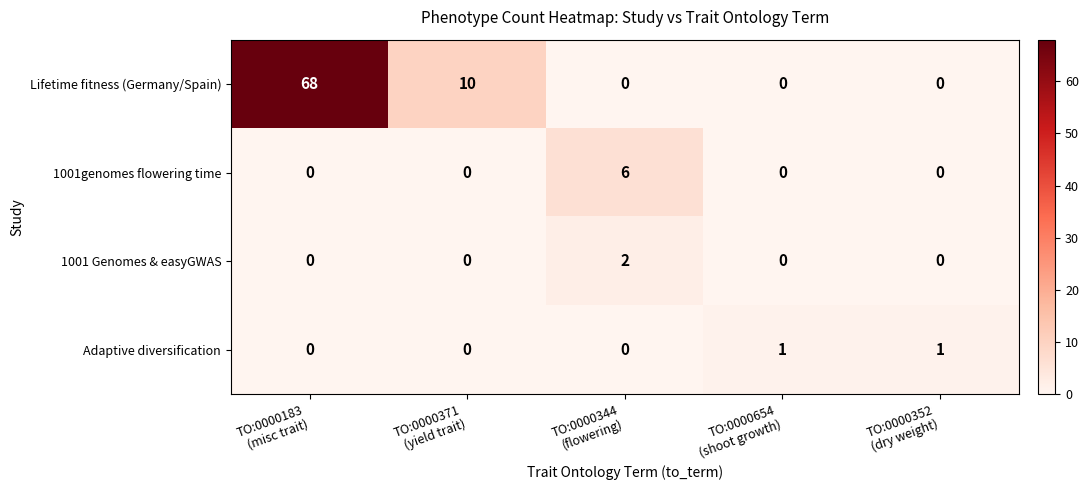

What is the sum of all Lifetime fitness (Germany/Spain) values?

78